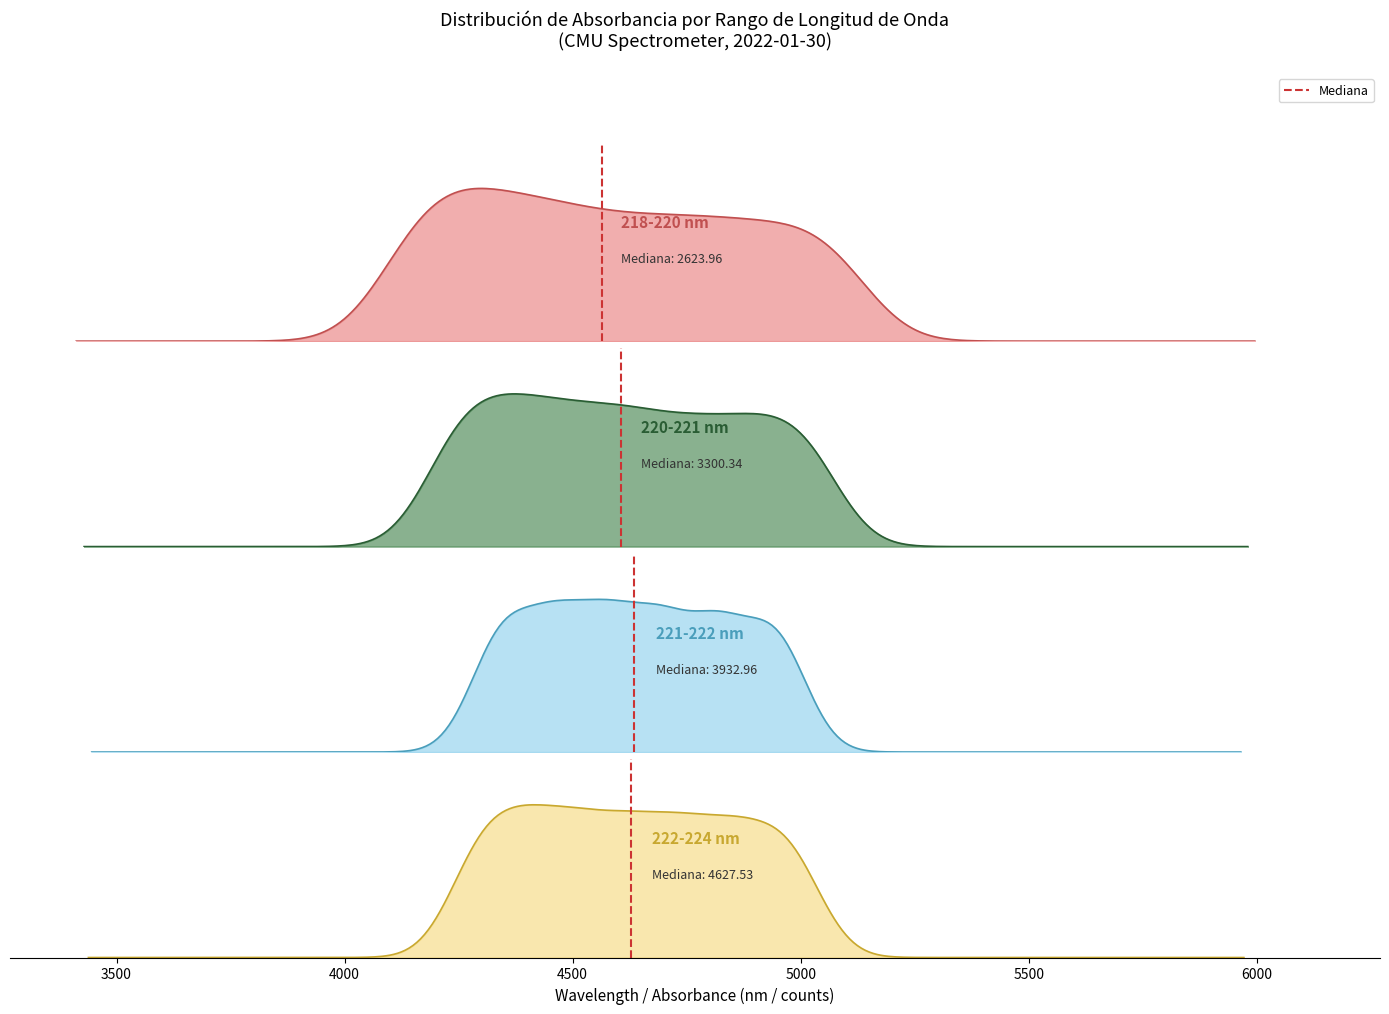

True or false: the data shows 1 at 3500.

True